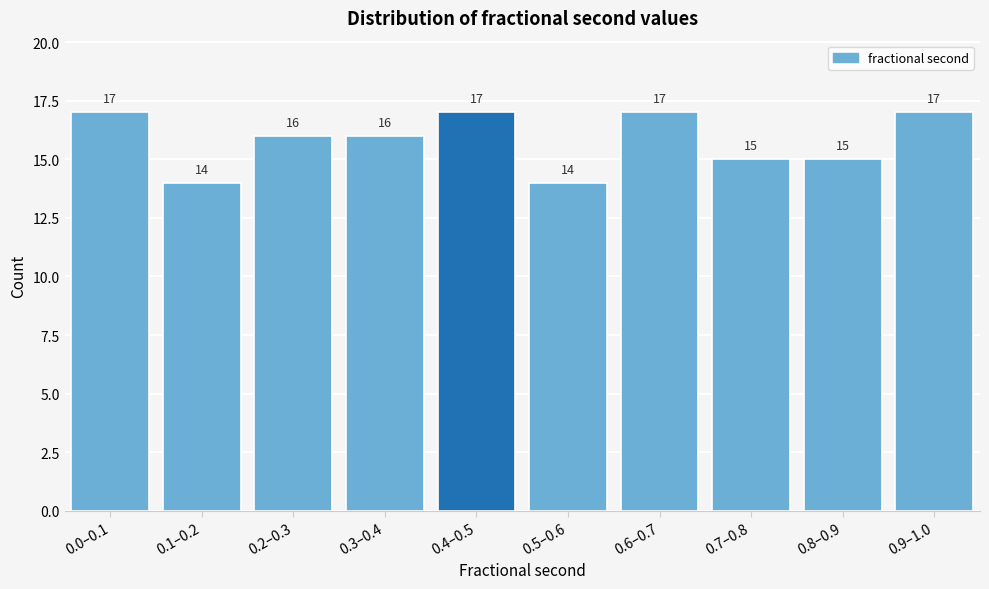

Reading left to right, extract all data points from this chart.

17	14	16	16	17	14	17	15	15	17